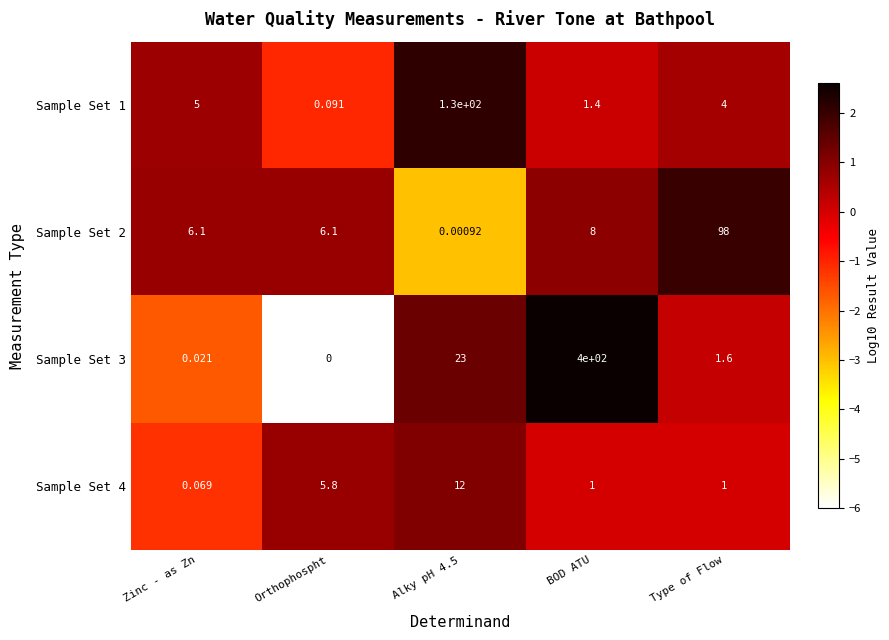

At which category is the sum across all series the highest?

BOD ATU